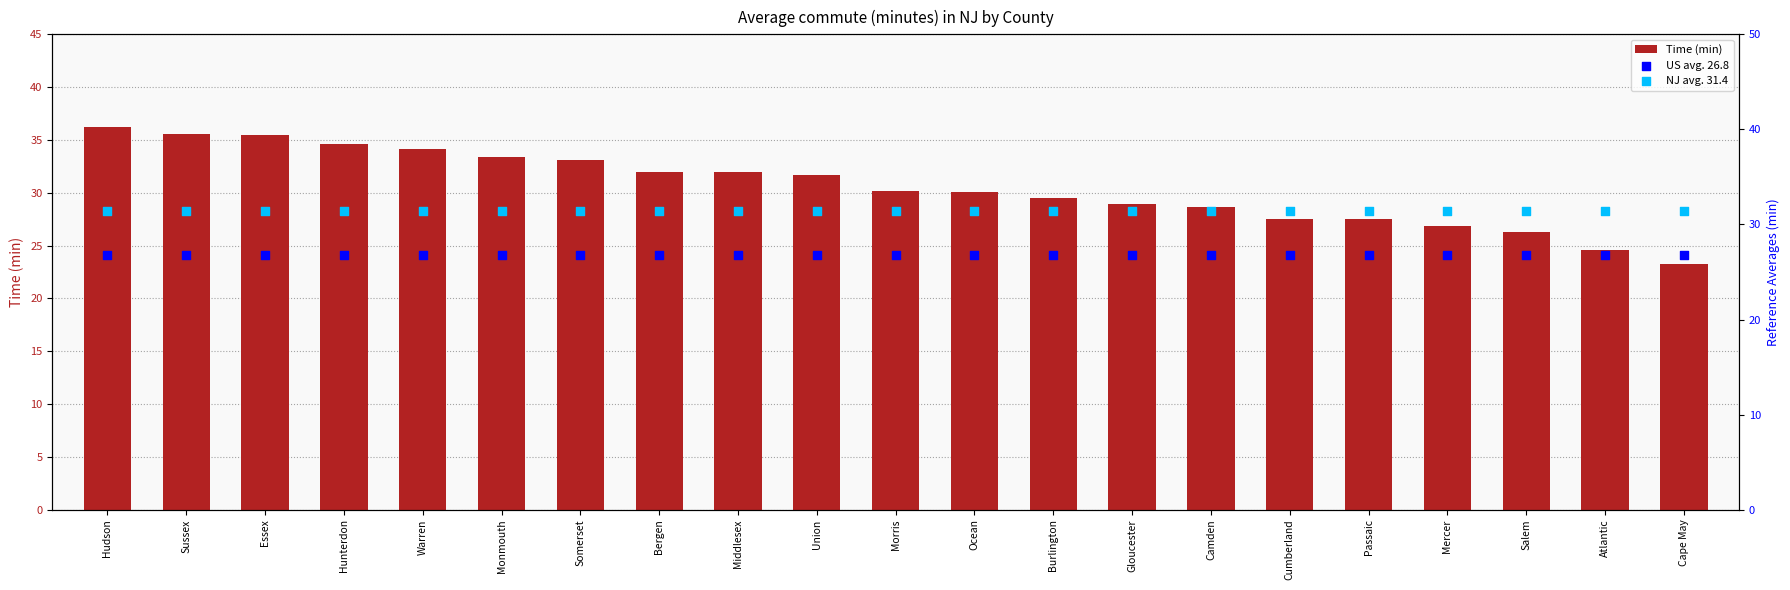

Which series contains the lowest Y value?

Time (min)